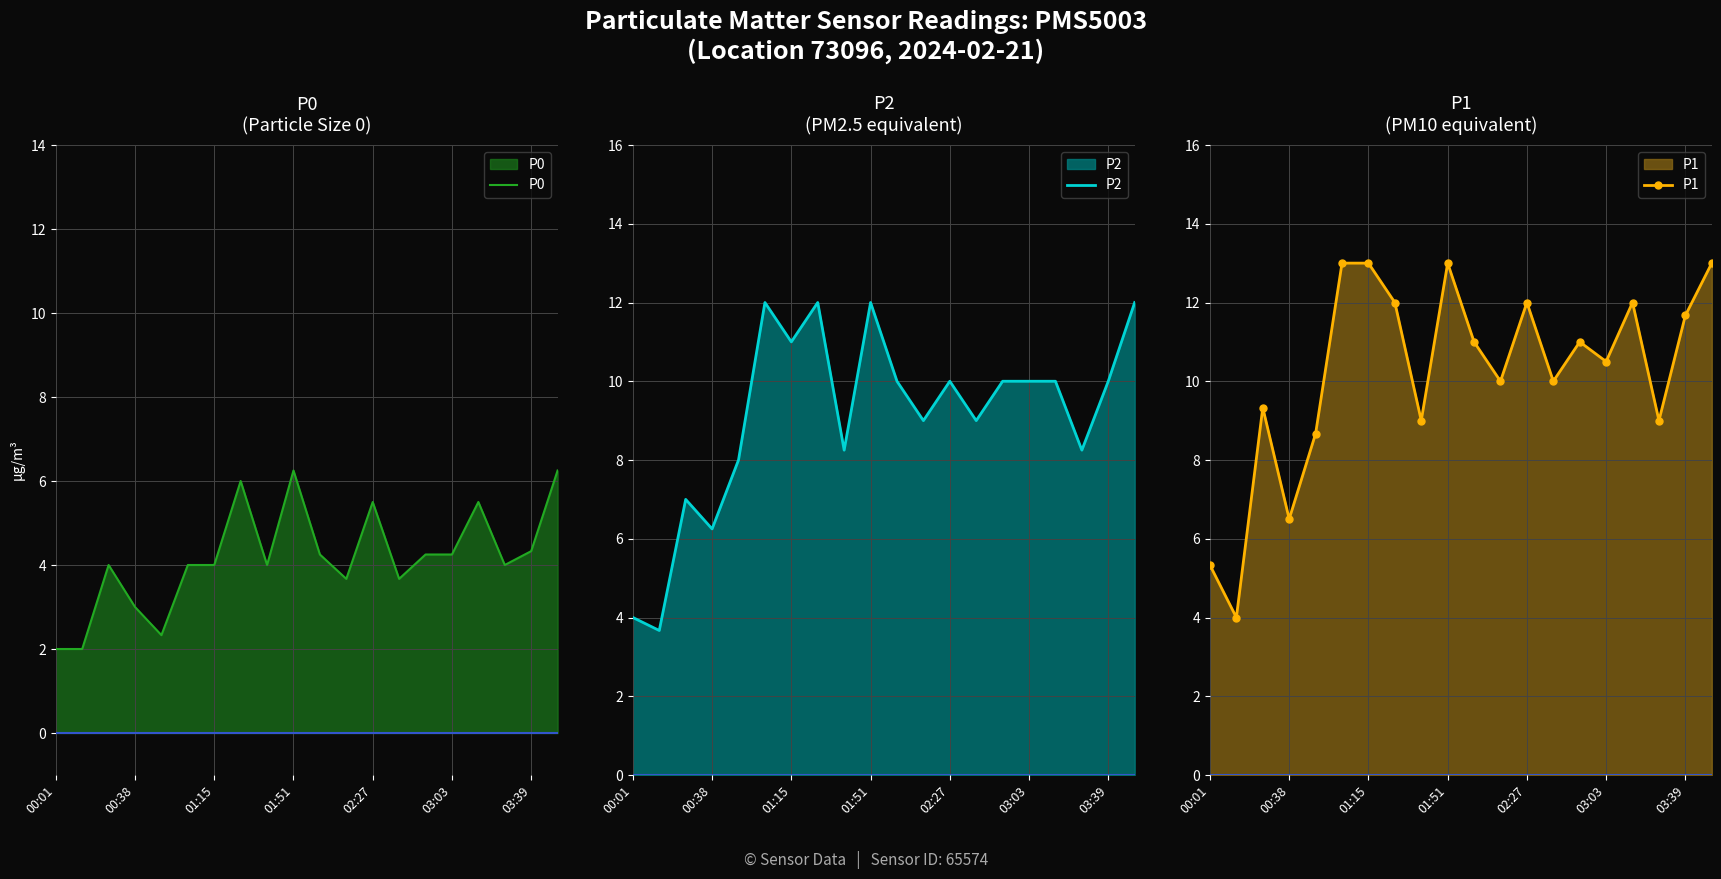

What is the highest value of the P2 series?

12.0